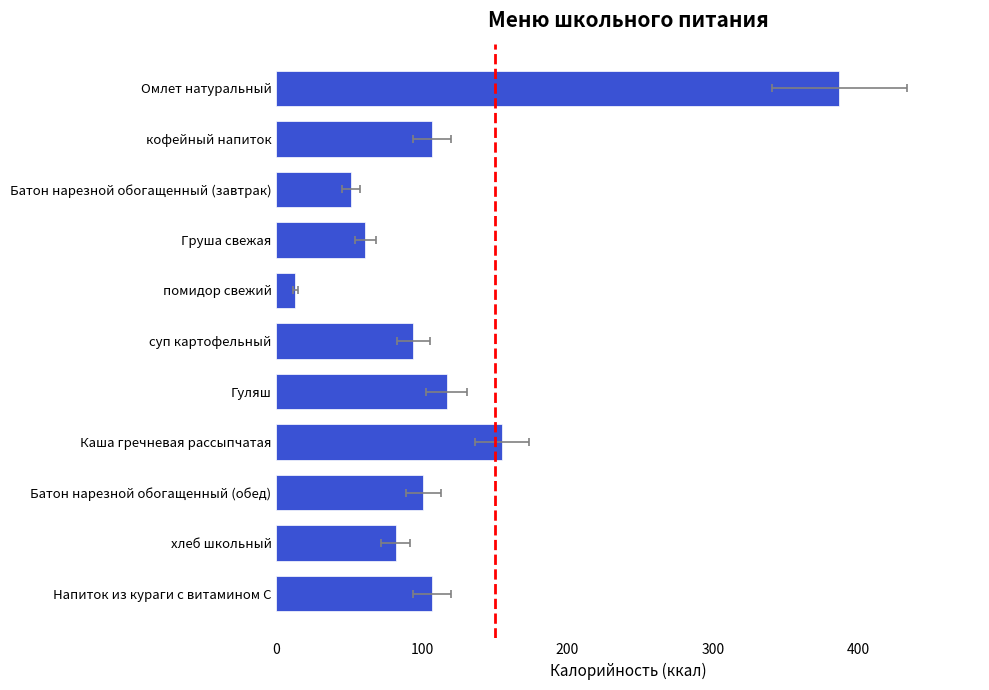

What value does the data have at помидор свежий, to the nearest 5?

15